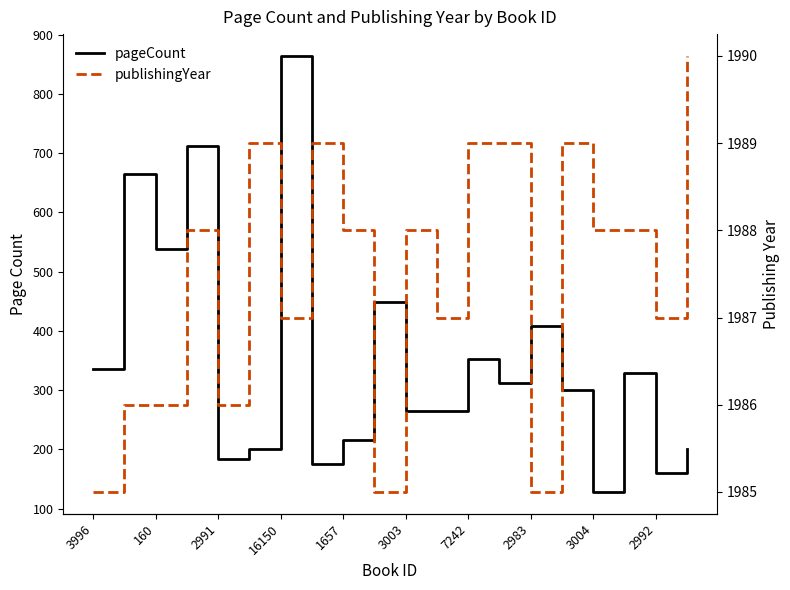

At which category does pageCount reach its first local valley?

160